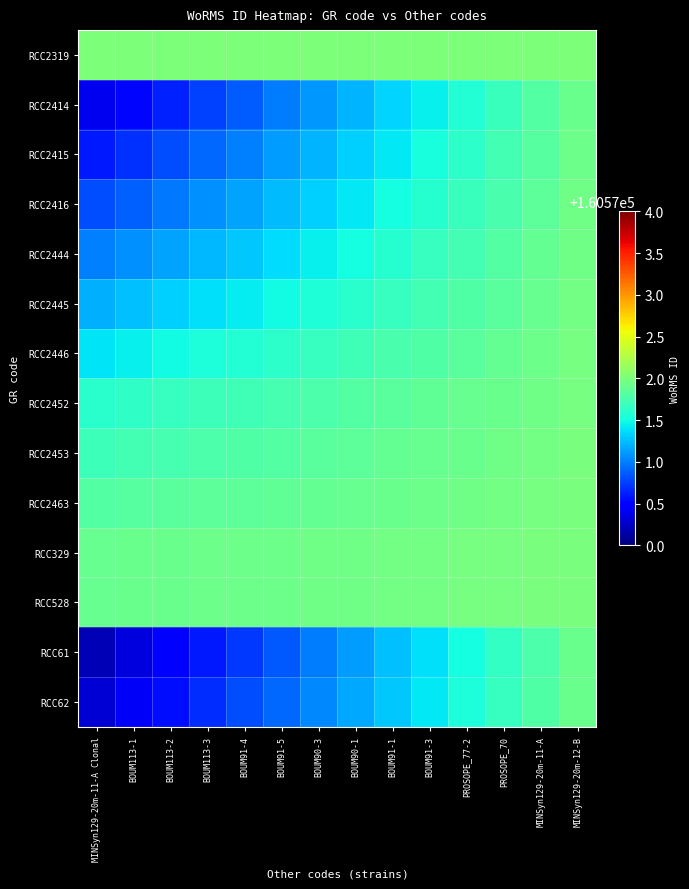

How many data points does each series have?

14